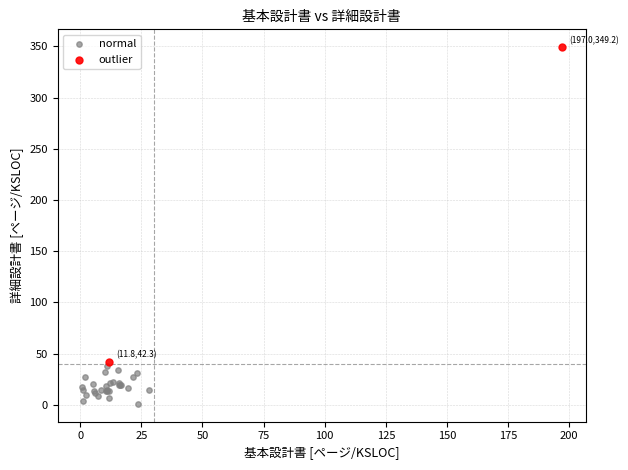

Which series contains the highest Y value?

outlier